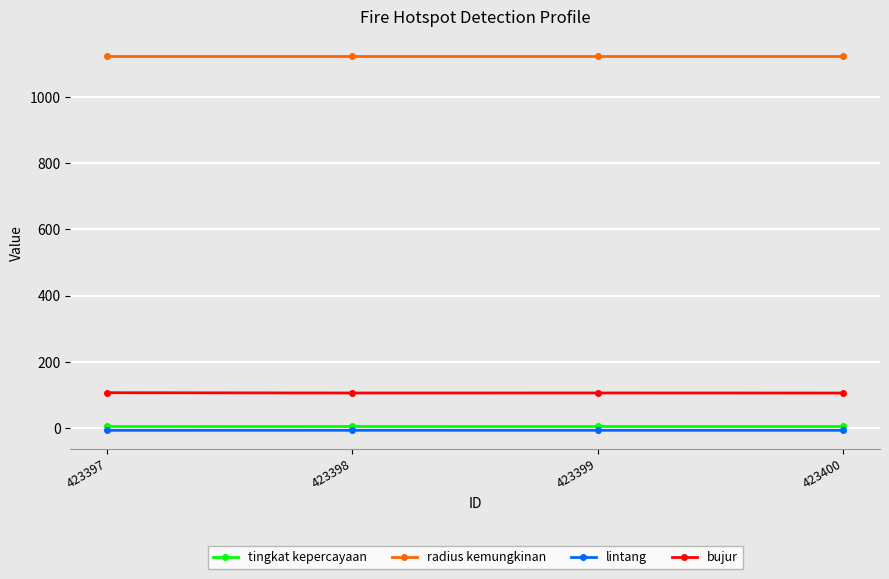

Count the bujur values in the range 106 to 107.

3